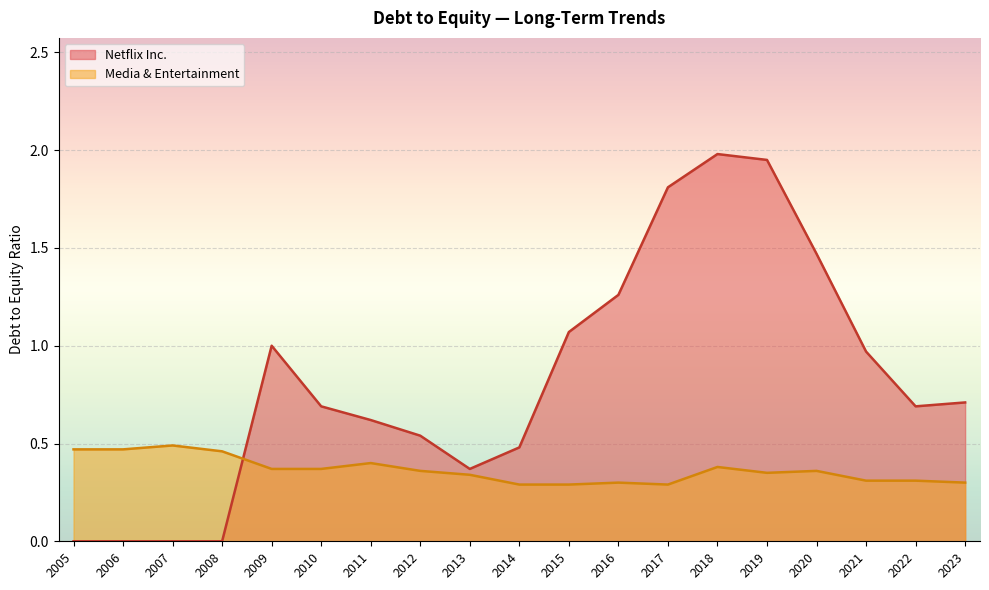

Which series has the largest total across all categories?

Netflix Inc.